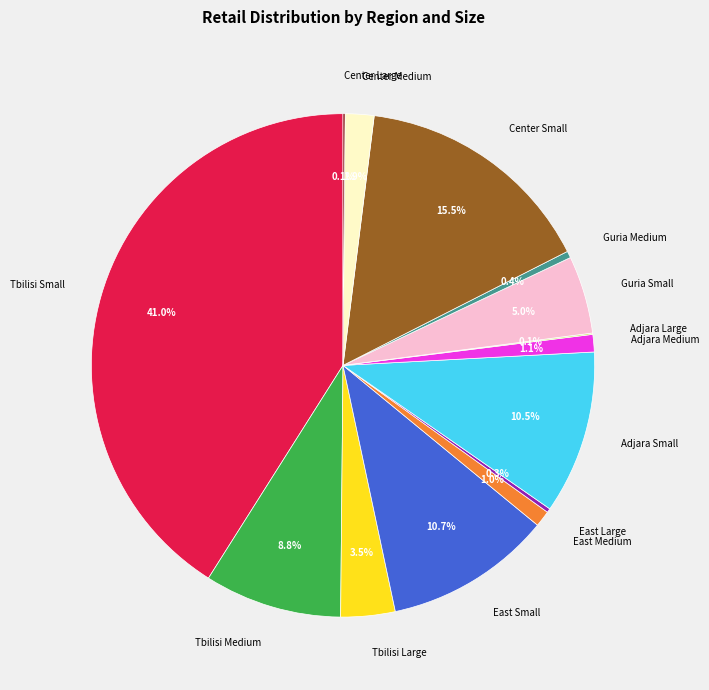

Which has a higher value, East Medium or Center Medium?

Center Medium